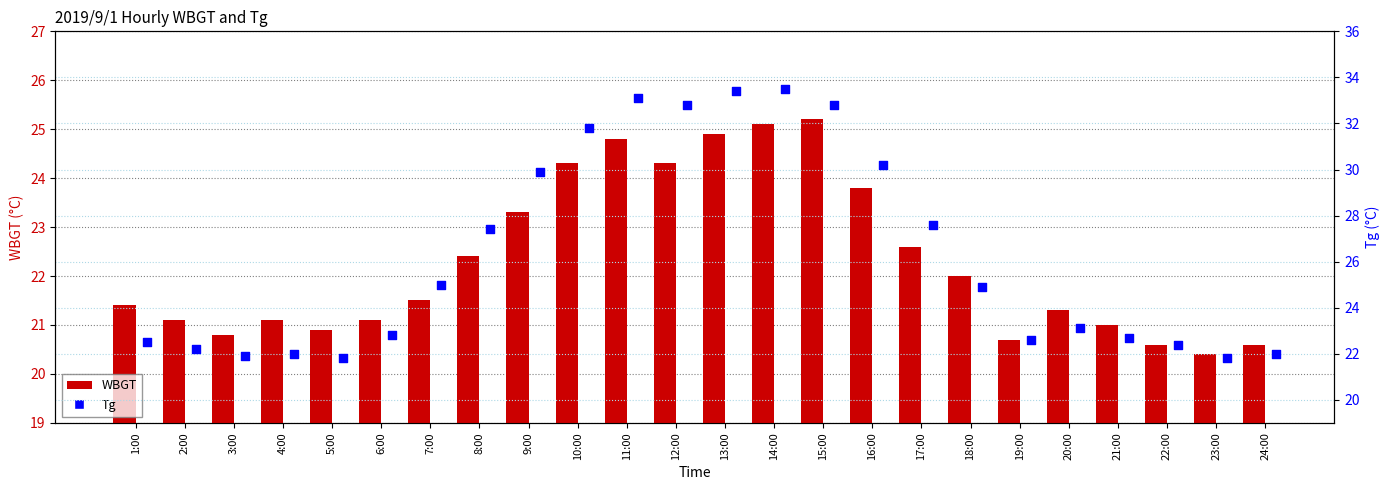

What are all the series names shown in the legend?

WBGT, Tg